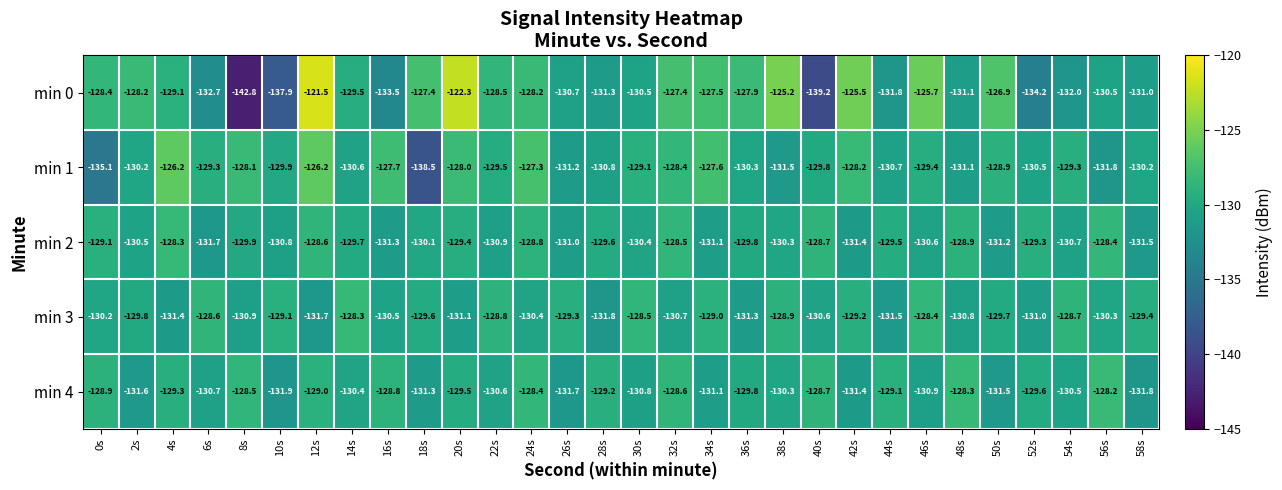

Where is min 0 nearest to the value -132?

54s